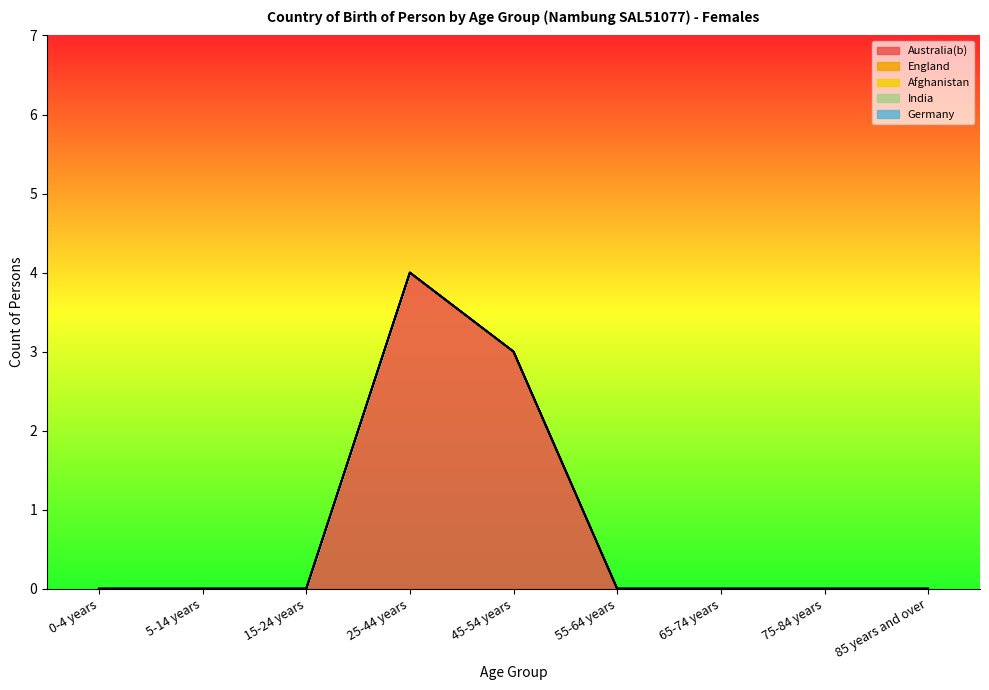

True or false: Australia(b) and Germany cross at least once.

False